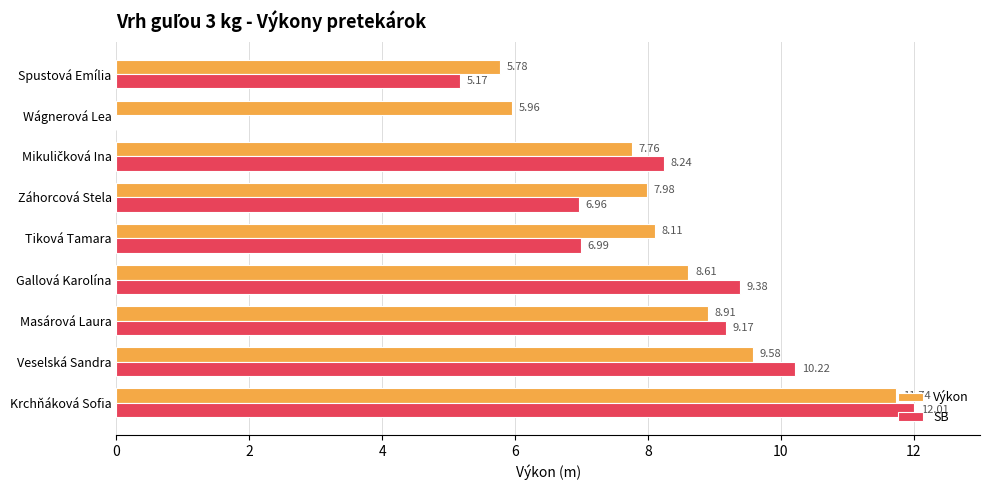

Is the value of Výkon at Krchňáková Sofia greater than the value of SB at Gallová Karolína?

Yes